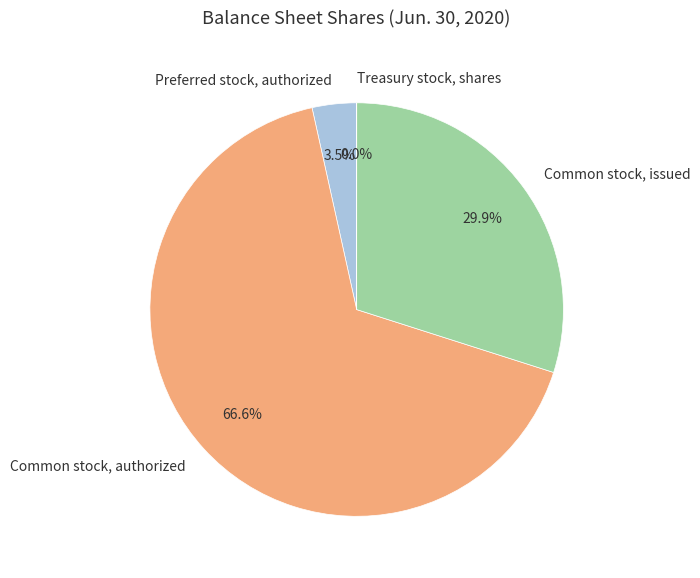

Between Common stock, issued and Preferred stock, authorized, which is larger?

Common stock, issued